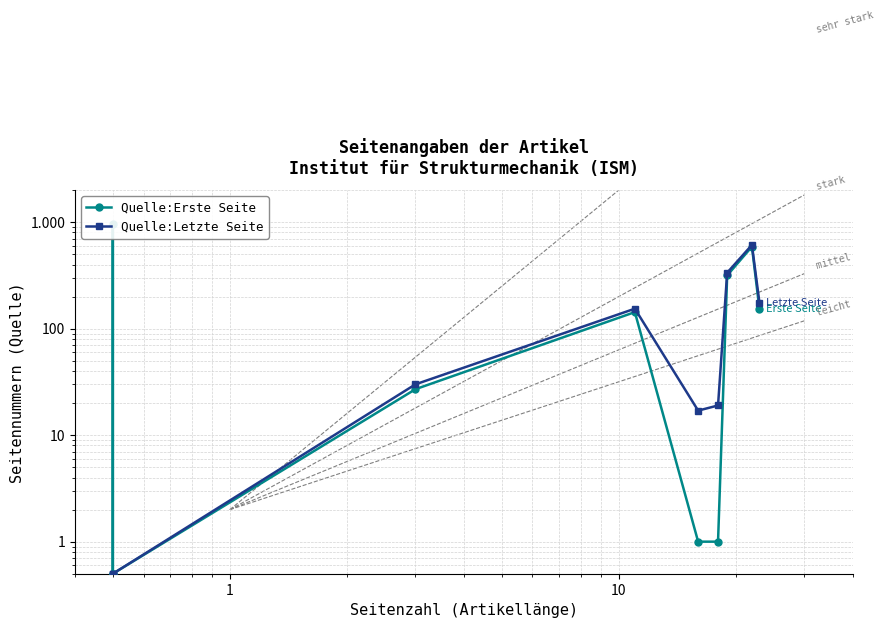

What is the difference between the second highest and minimum values in the Quelle:Erste Seite series?

588.5